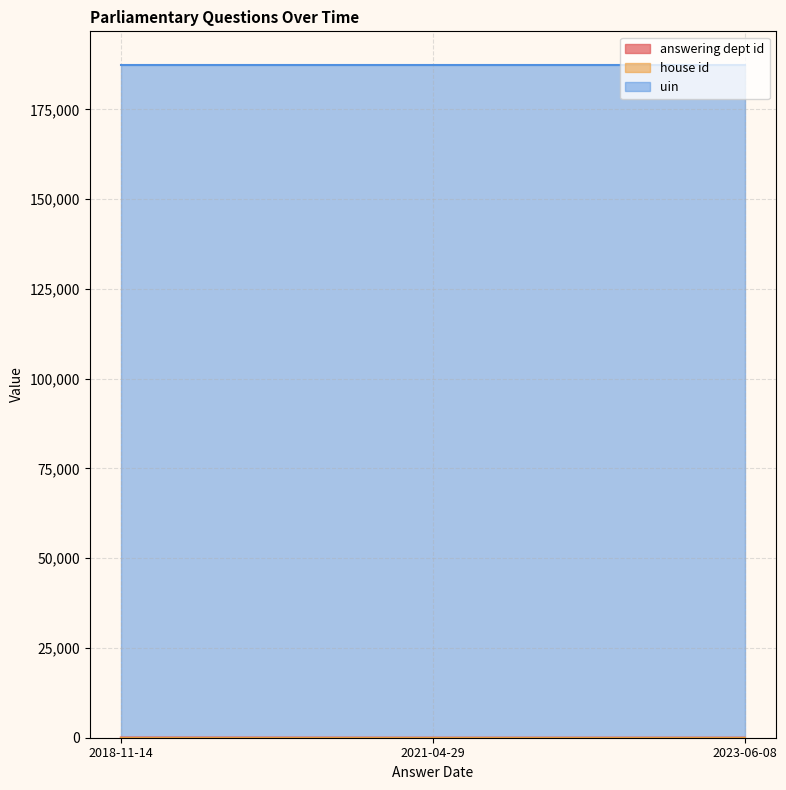

Is it true that answering dept id equals 17 at 2023-06-08?

True